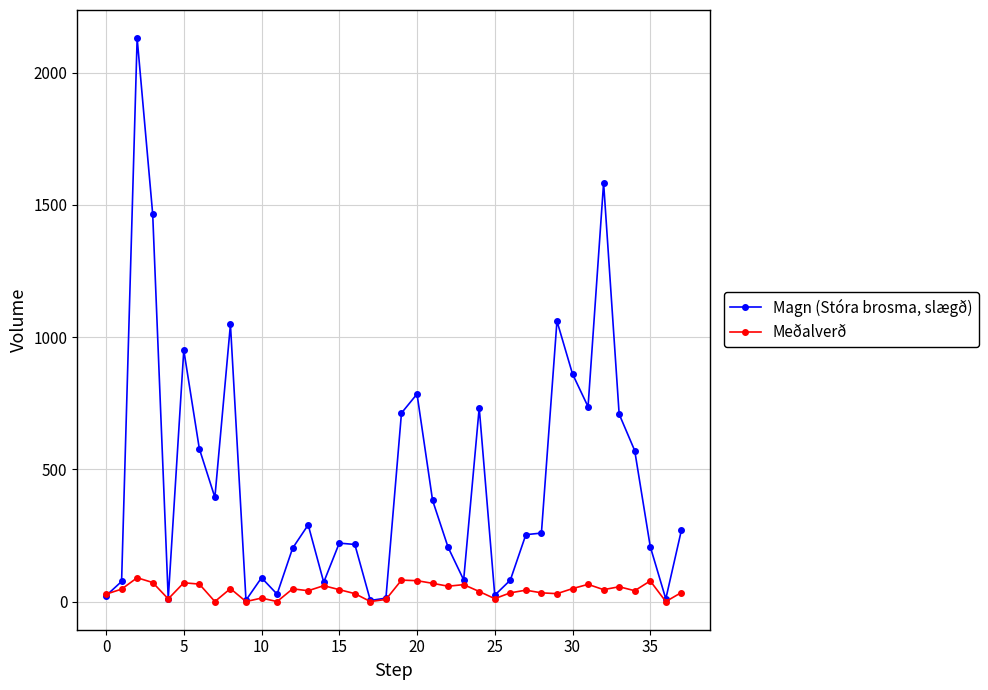

Is this an area chart (filled region under the line)?

No